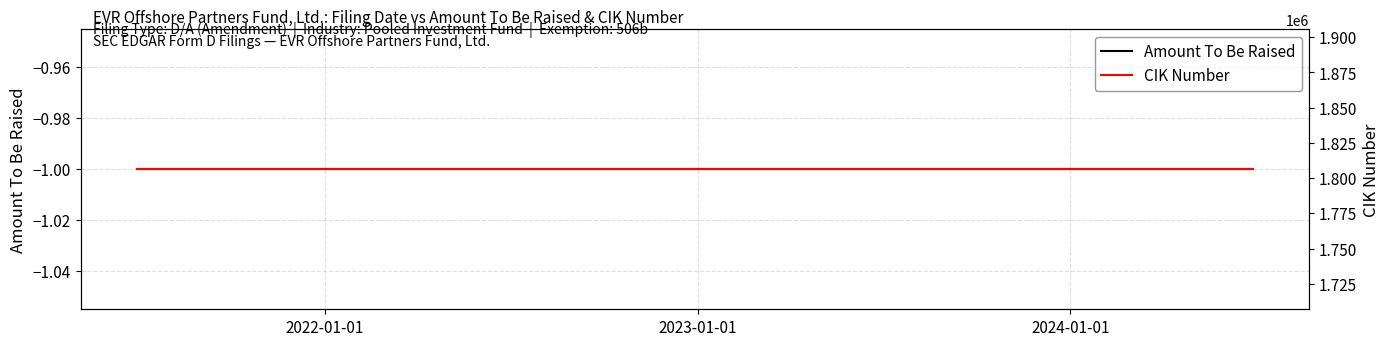

What is the minimum value for CIK Number?

1806307